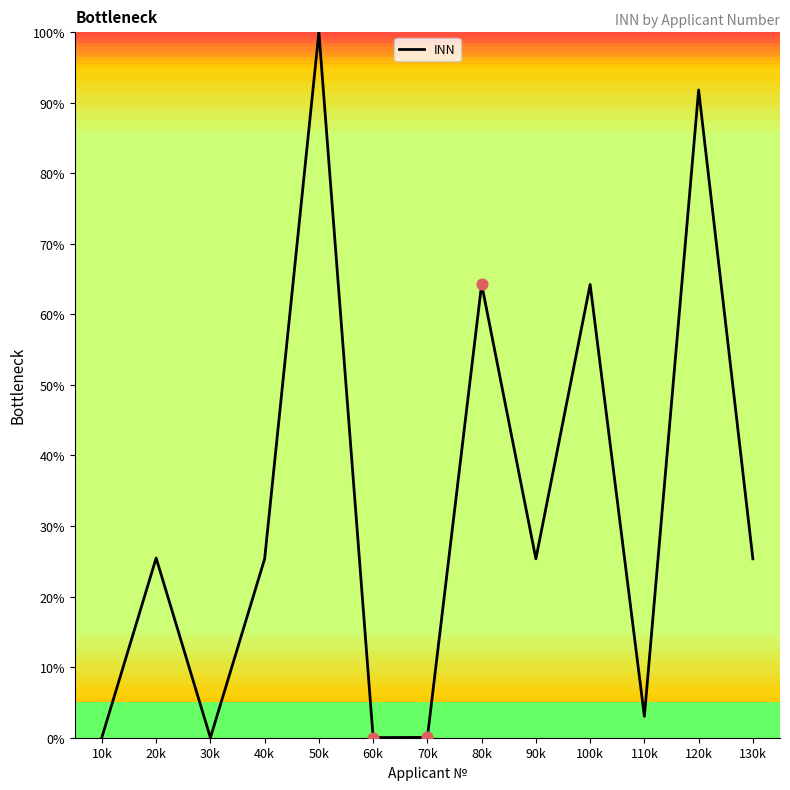

What is the change in value from 10k to 130k?

+25.3